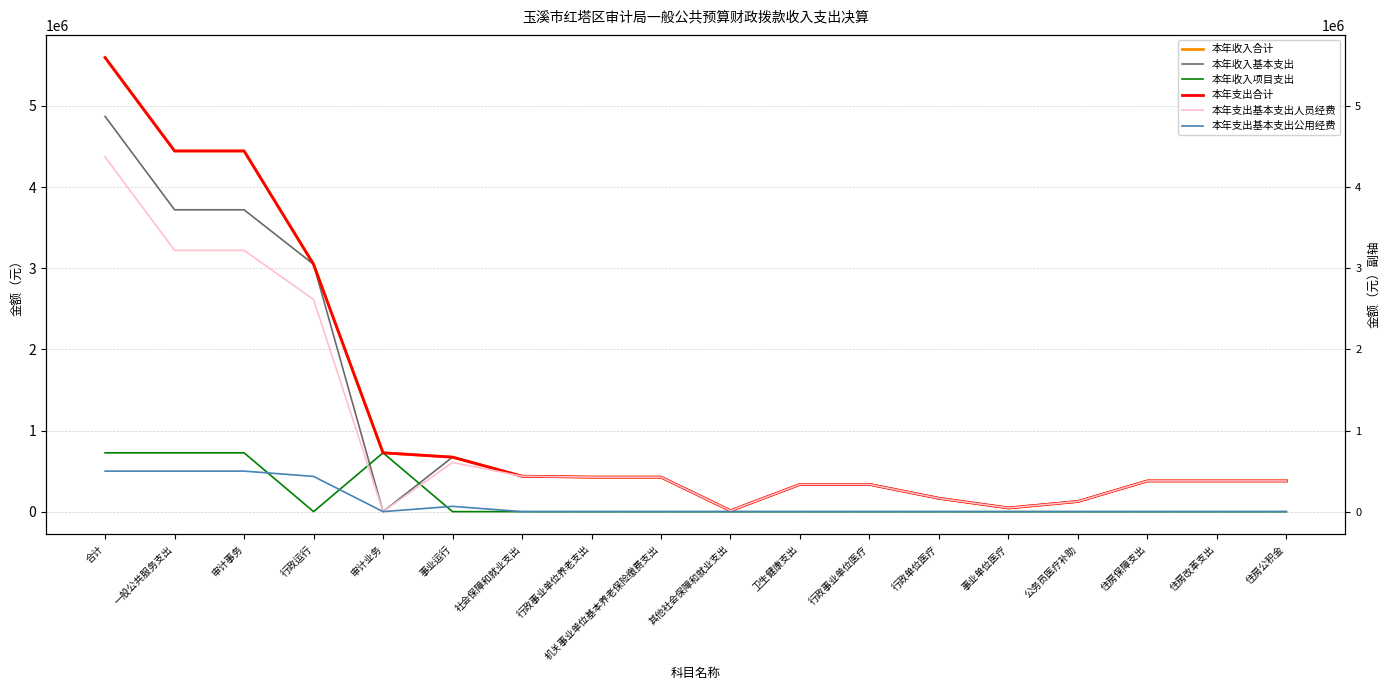

What position from the left is 行政运行?

4